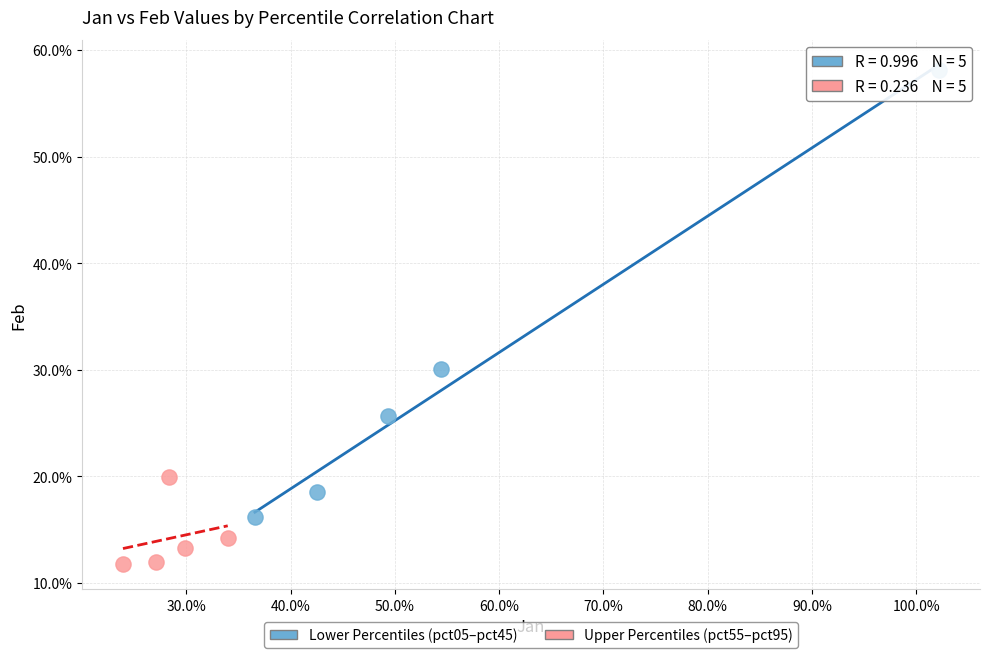

What are all the series names shown in the legend?

Lower Percentiles (pct05–pct45), Upper Percentiles (pct55–pct95)